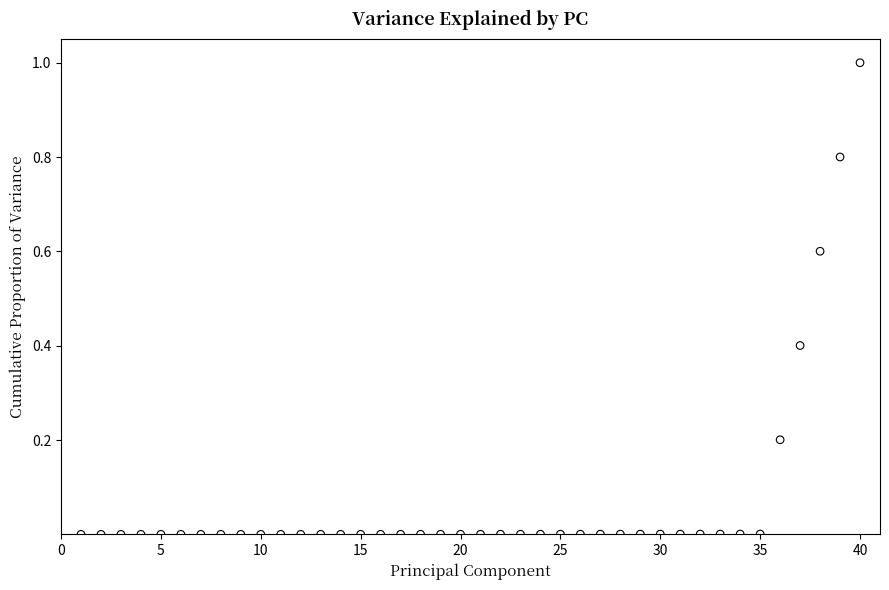

What is the range of X values (max minus min)?

39.0